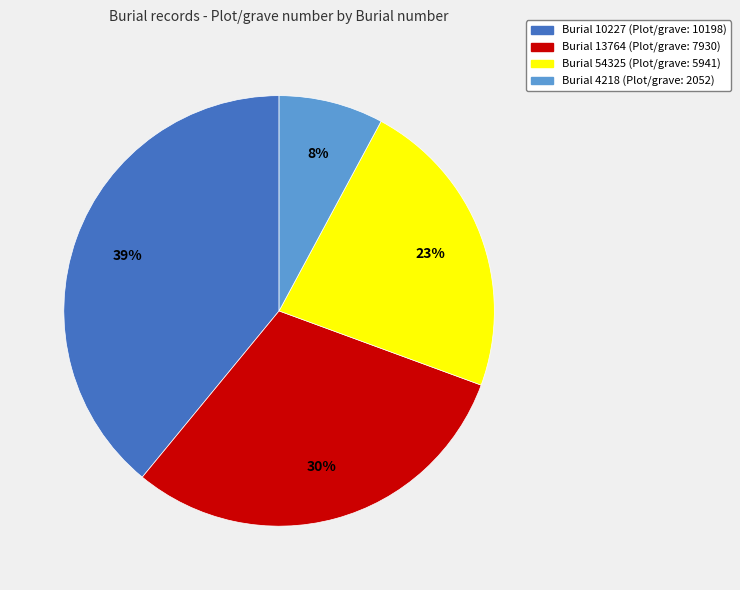

To the nearest percent, what is the difference between the largest and smallest slice percentages?

31%